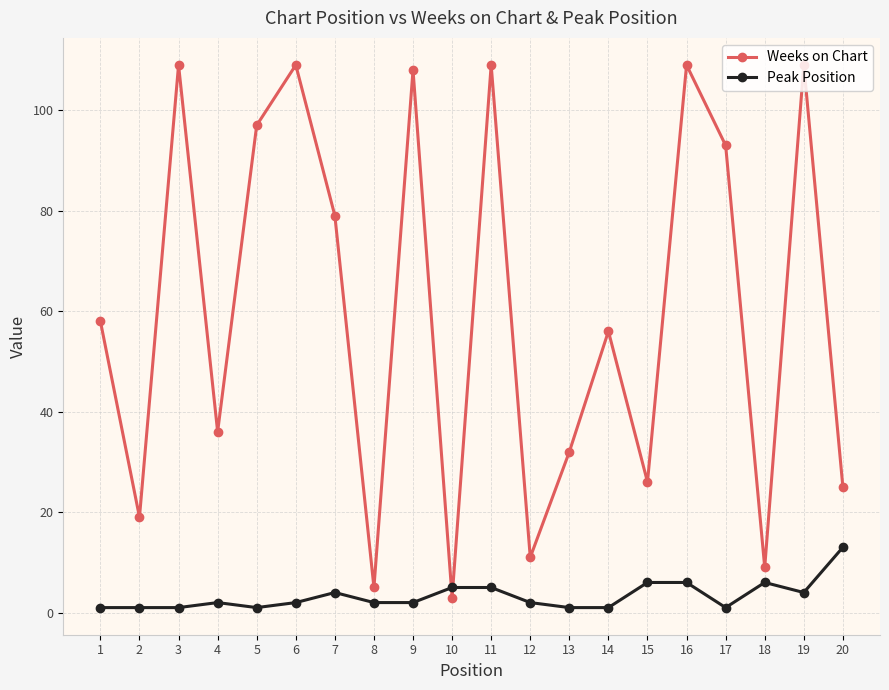

Which series has the widest spread of values?

Weeks on Chart